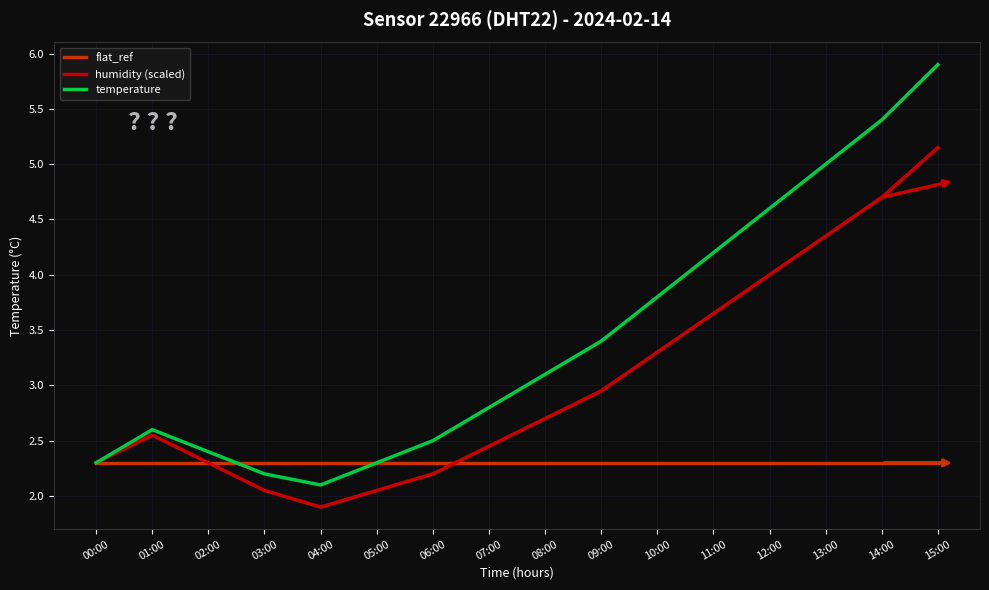

What position from the left is 13:00?

14